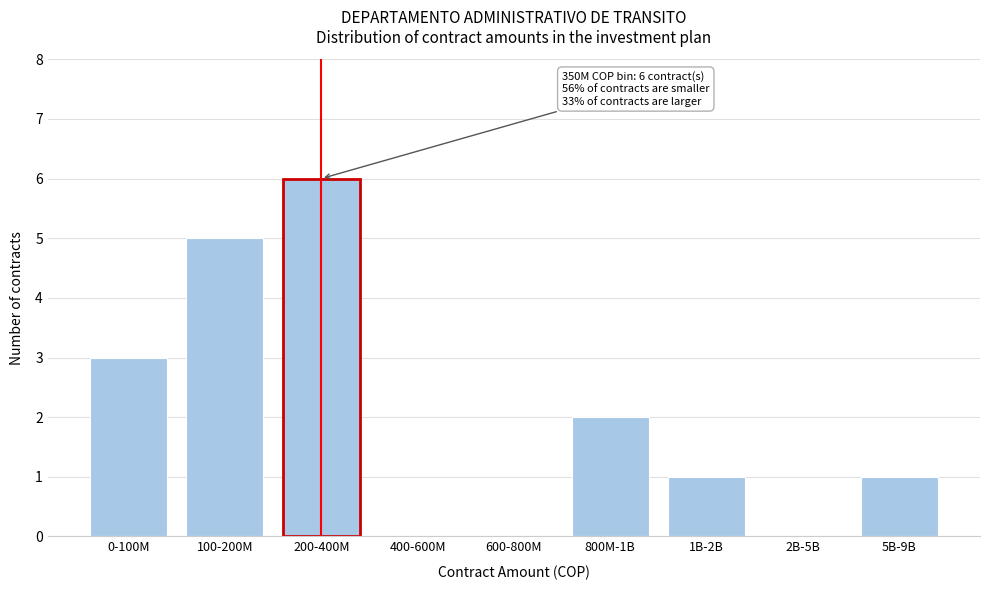

Reading right to left, what are all the values shown in this chart?

5B-9B=1	2B-5B=0	1B-2B=1	800M-1B=2	600-800M=0	400-600M=0	200-400M=6	100-200M=5	0-100M=3